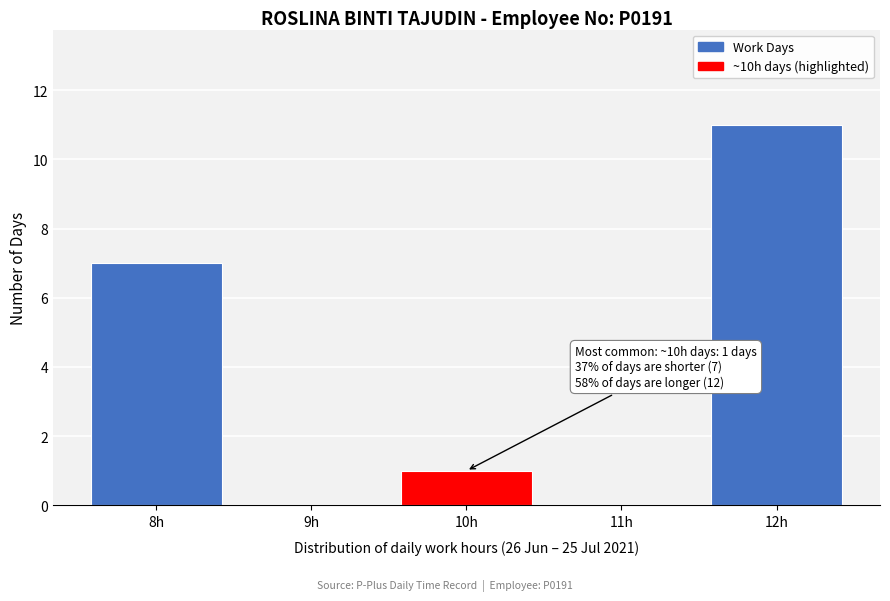

Over which range of the x-axis is the bar tallest?

11.5 to 12.5